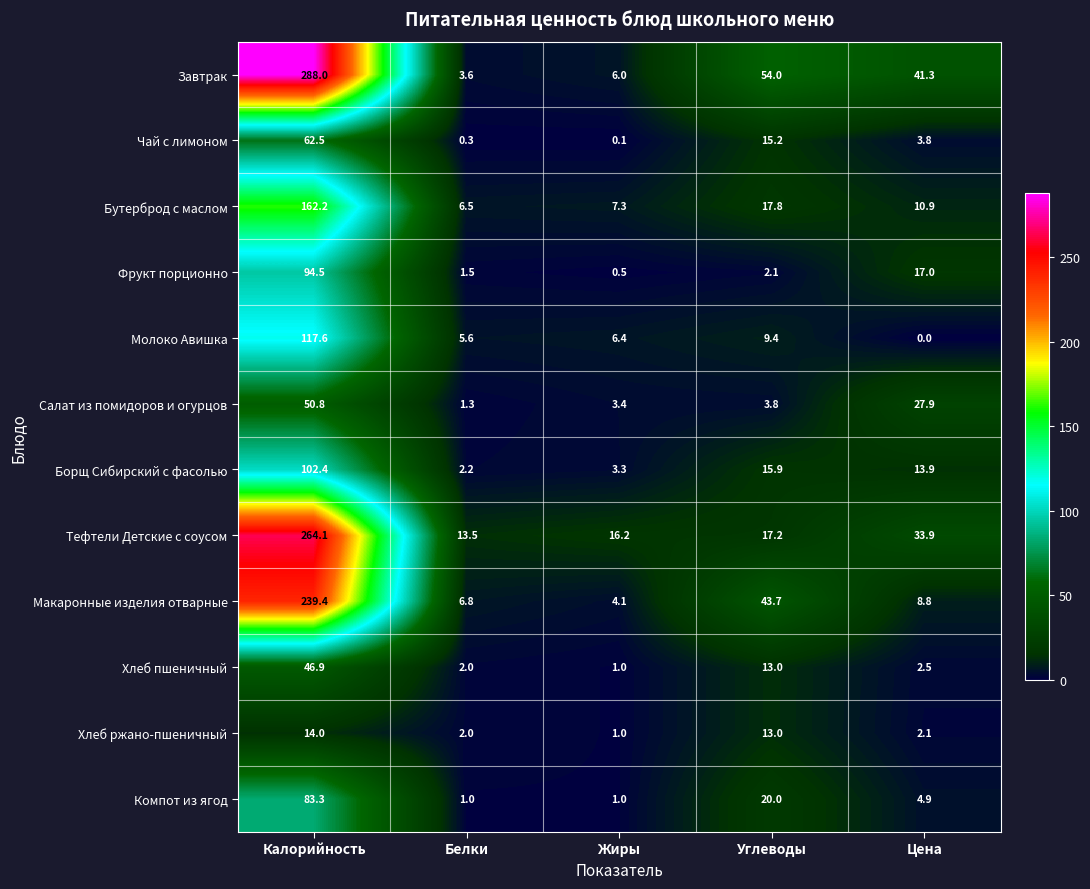

Count the number of categories in the chart.

5